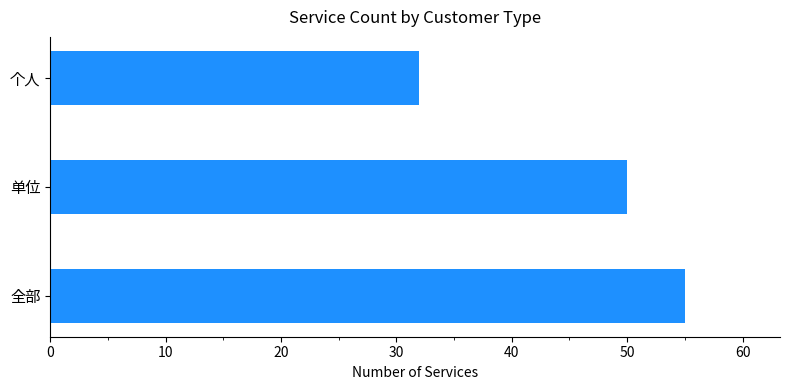

Reading bottom to top, extract all data points from this chart.

55	50	32